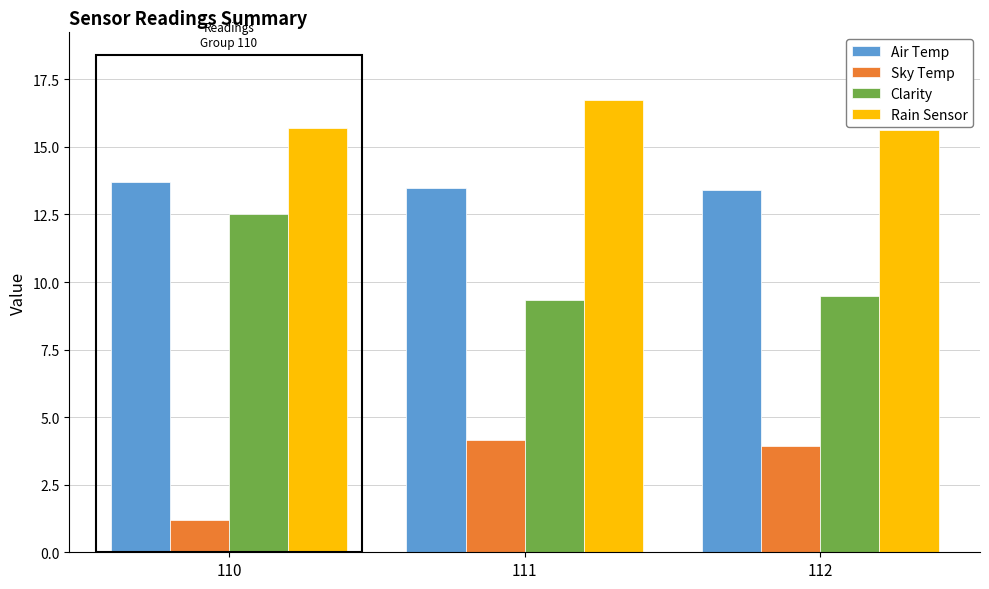

What are all the series names shown in the legend?

Air Temp, Sky Temp, Clarity, Rain Sensor